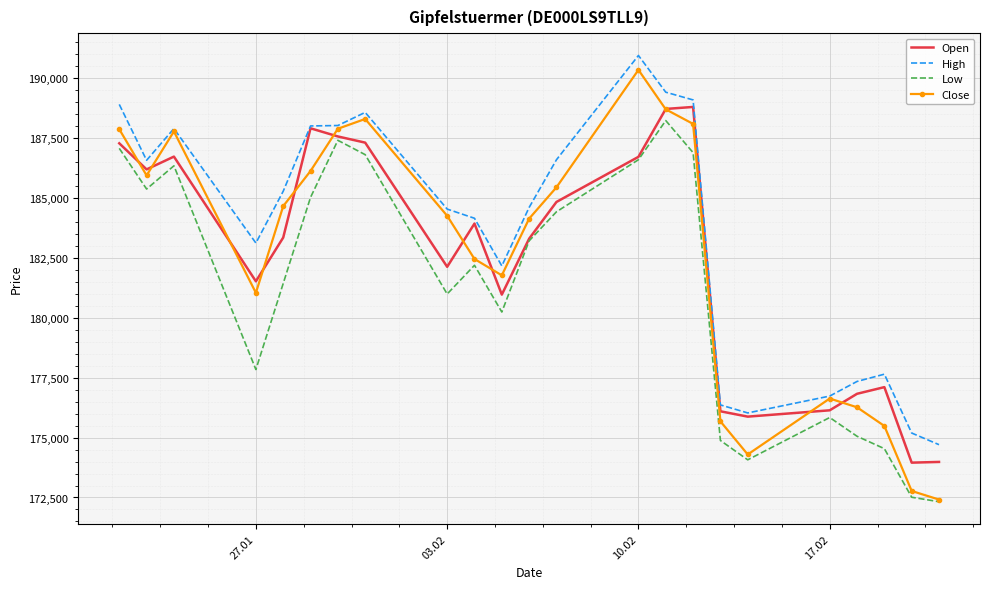

Which series has the largest total across all categories?

High